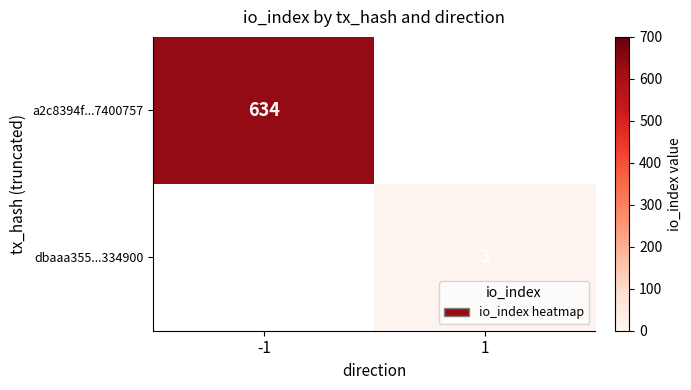

The value of a2c8394f...7400757 at -1 is 285. True or false?

False